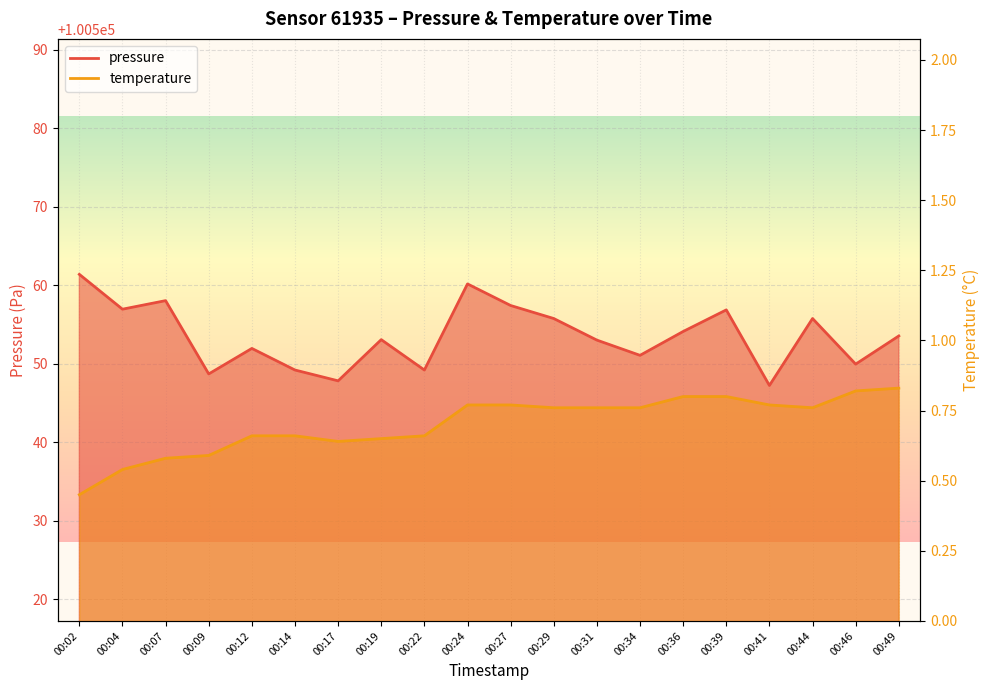

Reading left to right, list all the values displayed in this chart.

pressure_line: 00:02=100561.4	00:04=100557.0	00:07=100558.1	00:09=100548.7	00:12=100552.0	00:14=100549.2	00:17=100547.8	00:19=100553.1	00:22=100549.2	00:24=100560.2	00:27=100557.4	00:29=100555.8	00:31=100553.0	00:34=100551.1	00:36=100554.1	00:39=100556.9	00:41=100547.2	00:44=100555.8	00:46=100550.0	00:49=100553.6
temperature_line: 00:02=0.5	00:04=0.5	00:07=0.6	00:09=0.6	00:12=0.7	00:14=0.7	00:17=0.6	00:19=0.7	00:22=0.7	00:24=0.8	00:27=0.8	00:29=0.8	00:31=0.8	00:34=0.8	00:36=0.8	00:39=0.8	00:41=0.8	00:44=0.8	00:46=0.8	00:49=0.8